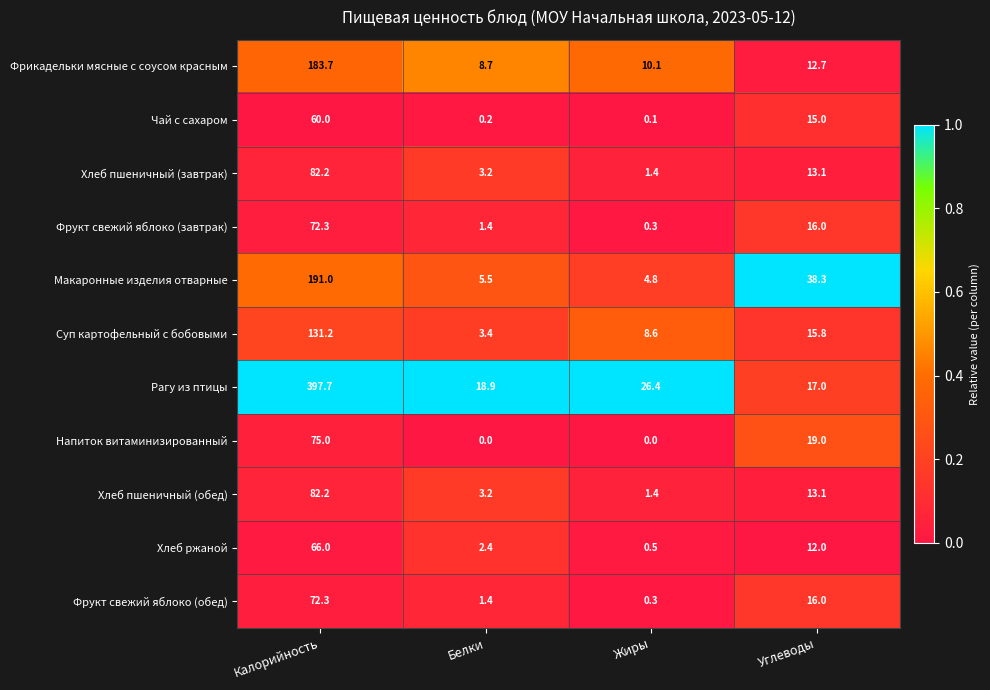

True or false: Рагу из птицы has a value of 233.1 at Калорийность.

False